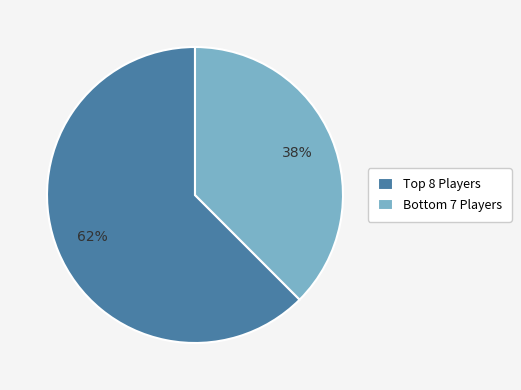

Rank the categories by value from lowest to highest.

Bottom 7 Players, Top 8 Players